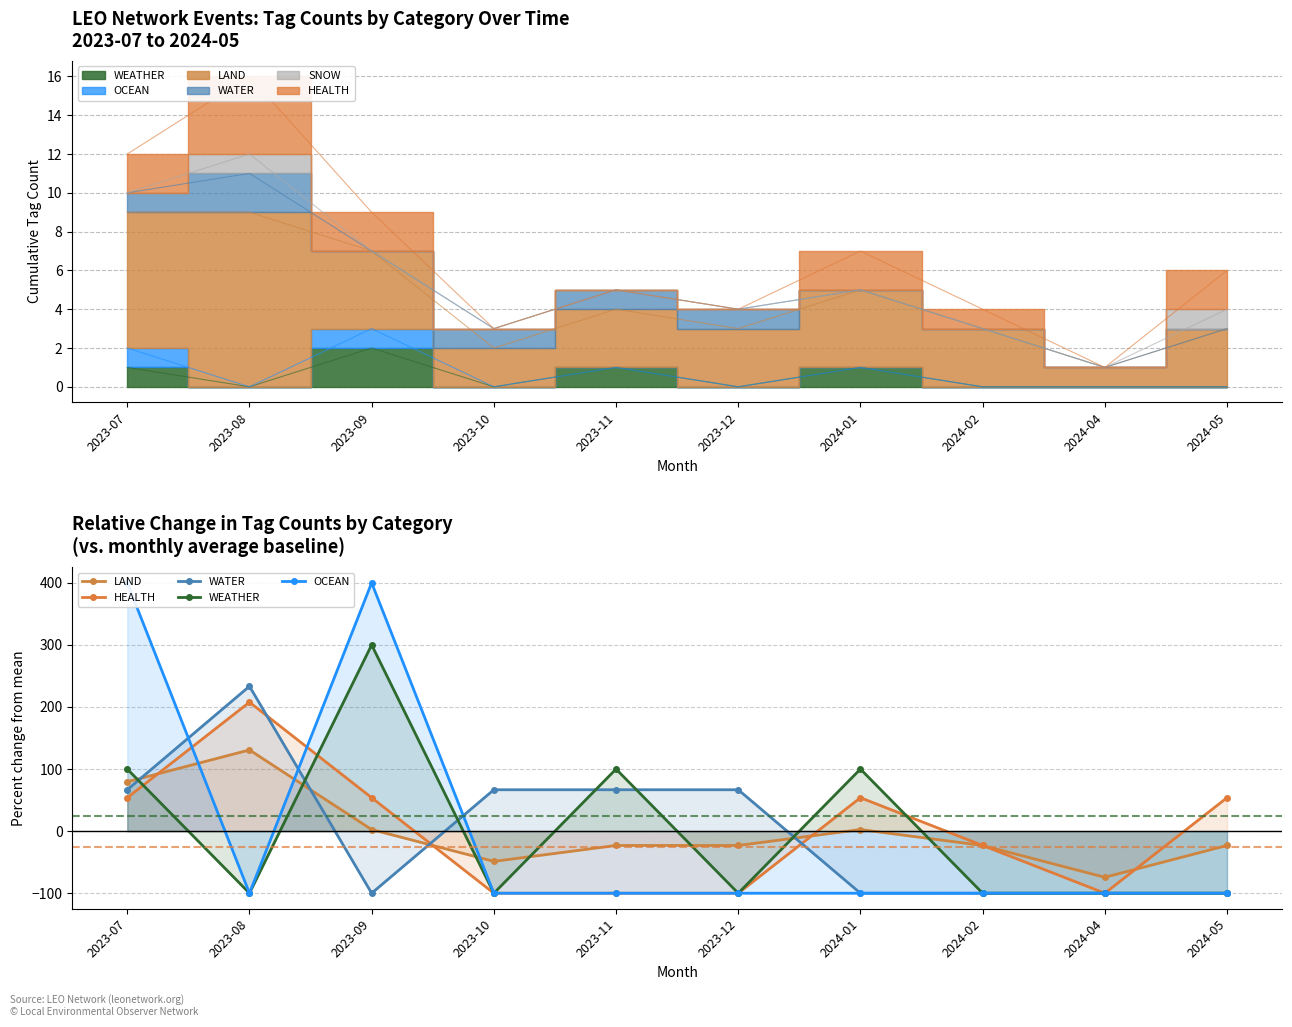

True or false: WEATHER and OCEAN cross at least once.

False